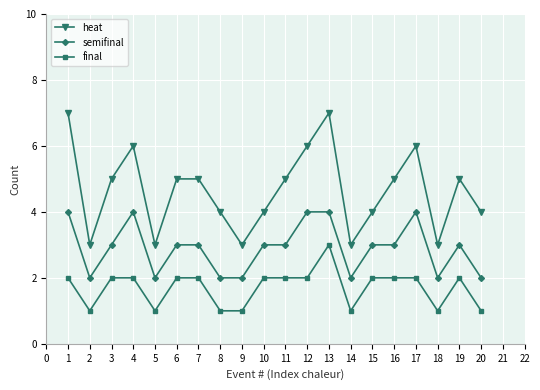

Rank the series at 15 from lowest to highest value.

final, semifinal, heat